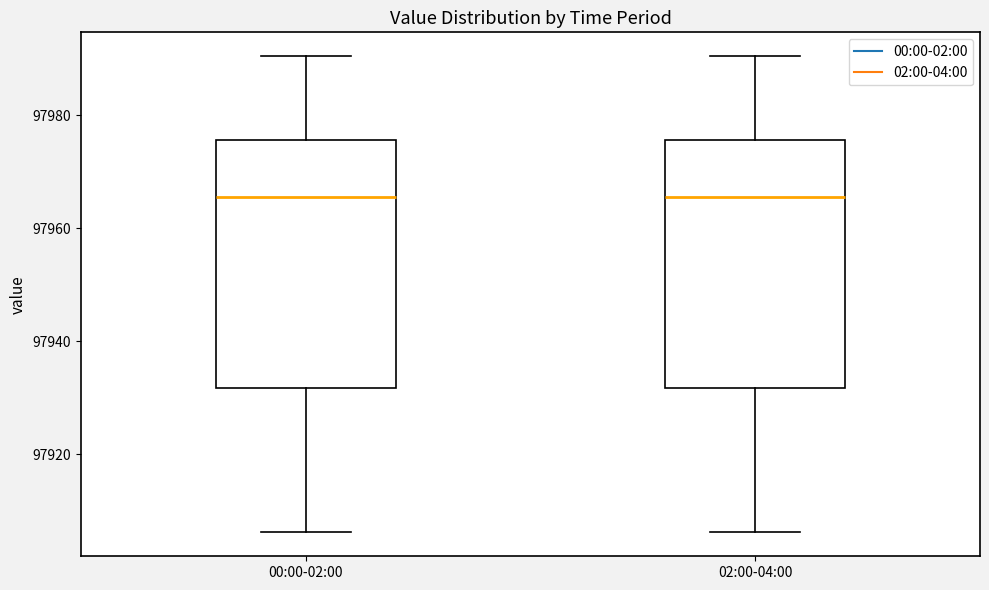

Reading left to right, transcribe this box plot: for each box, give where its median line is, the range the box spans, and where its two whiskers end, as read against the y-axis. The values are not printed on the chart, so give them approximately, as read against the axis.

00:00-02:00: median 97966, box 97932 to 97976, whiskers 97906 to 97990
02:00-04:00: median 97966, box 97932 to 97976, whiskers 97906 to 97990